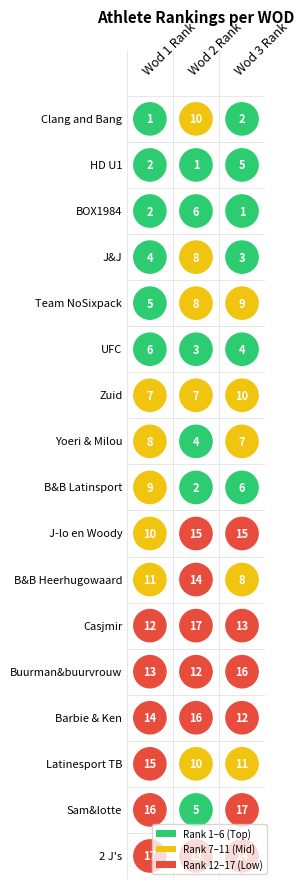

Which series has the largest range (max minus min)?

Sam&lotte